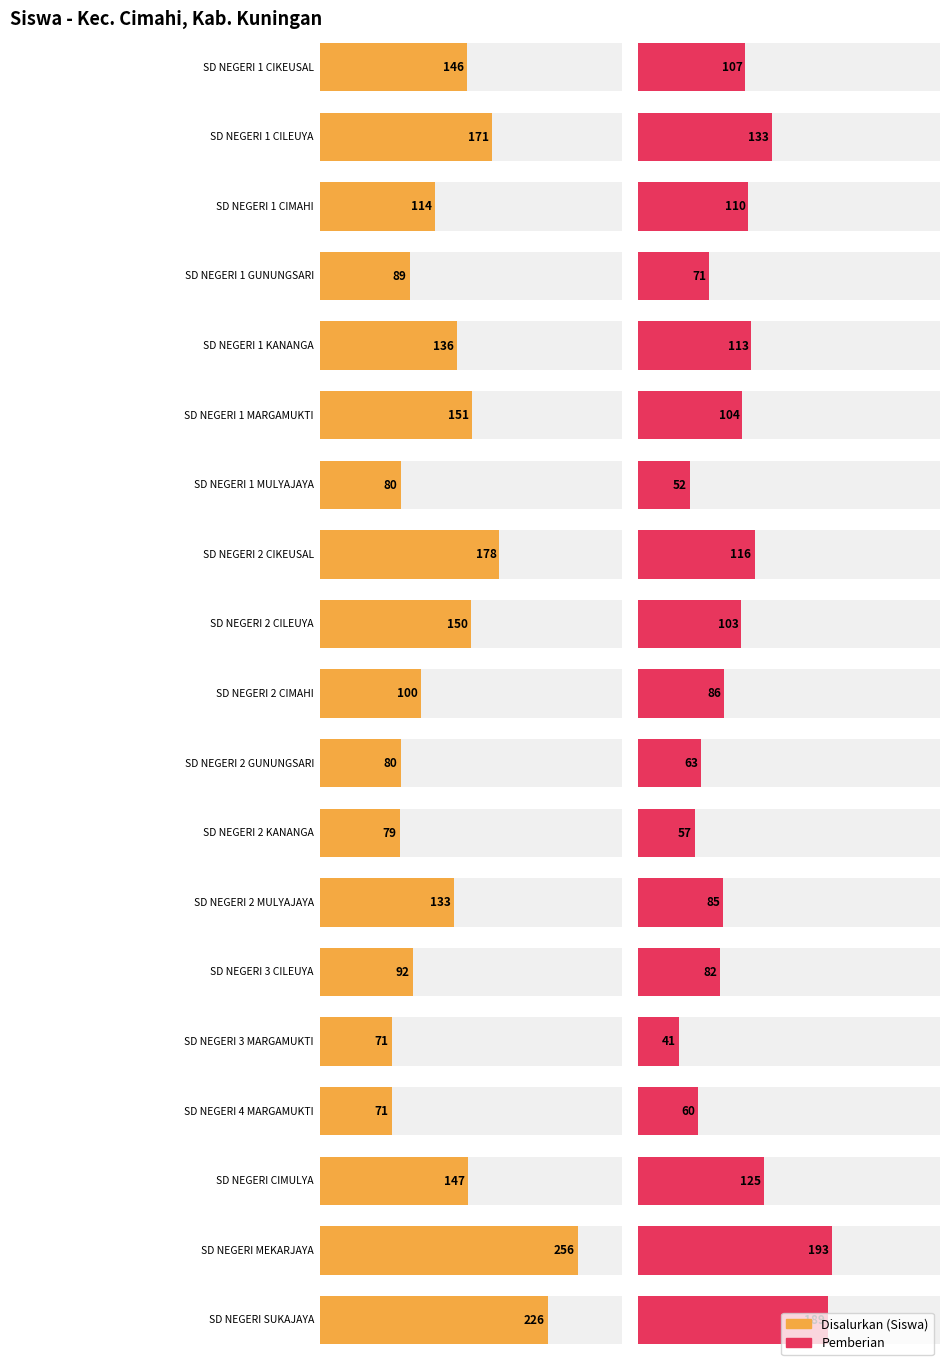

What are all the series names shown in the legend?

Pemberian, Disalurkan (Siswa)